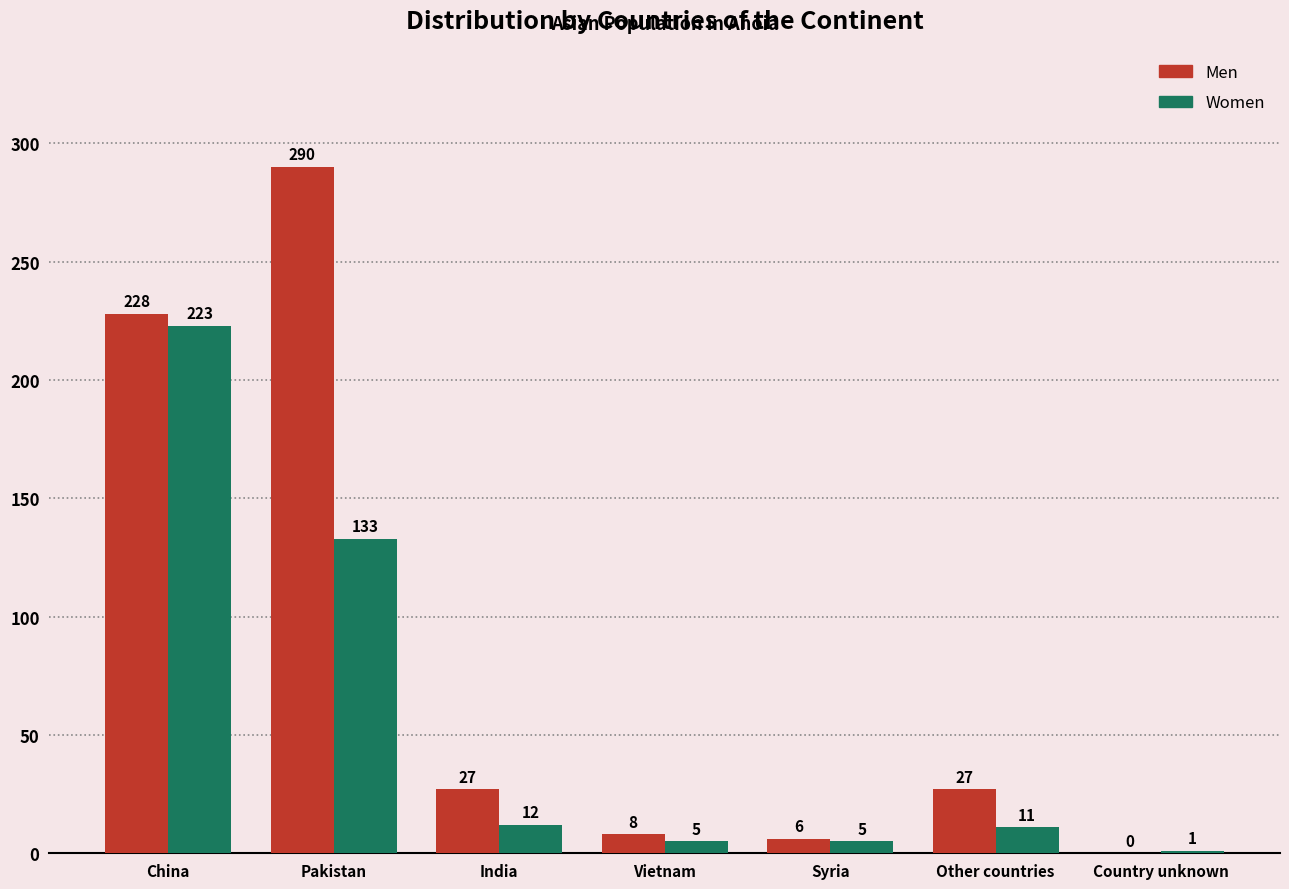

How many categories are shown in the chart?

7